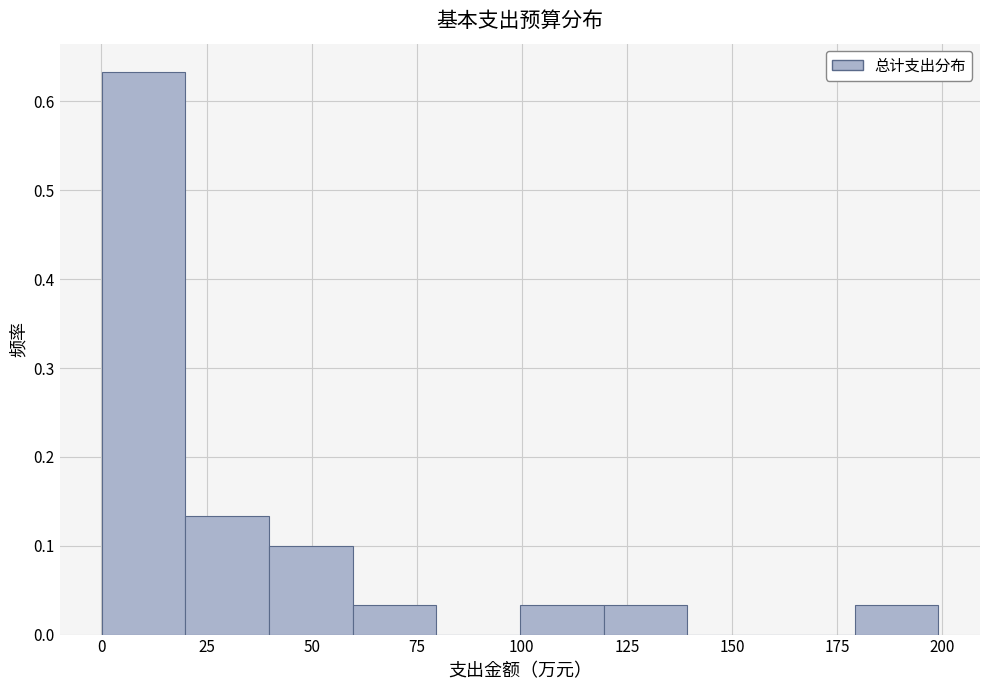

Read against the x-axis, roughly where is the centre of the tallest bar?

10